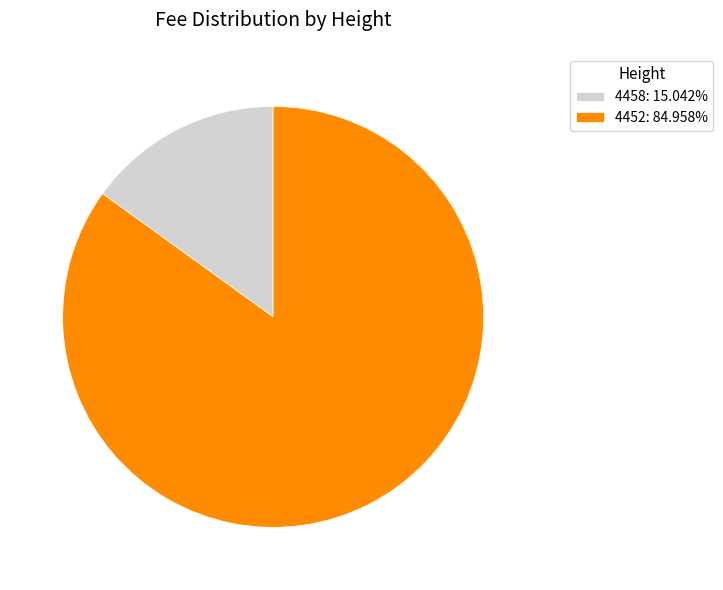

Do 4458: 15.042% and 4452: 84.958% together represent more than half of the pie?

Yes